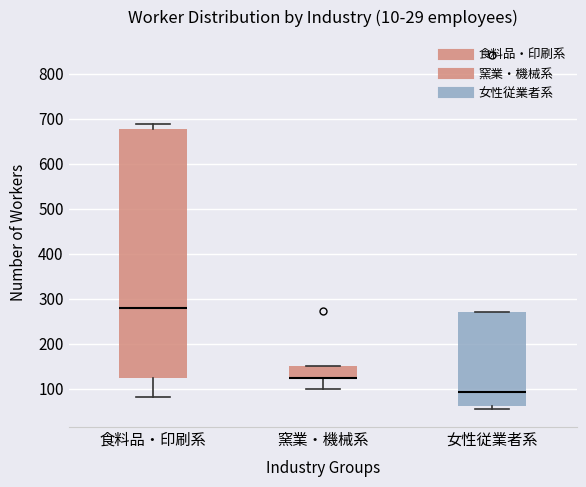

Where is the upper edge of the box for 窯業・機械系 on the y-axis? The values are not printed on the chart, so give them approximately, as read against the axis.

150